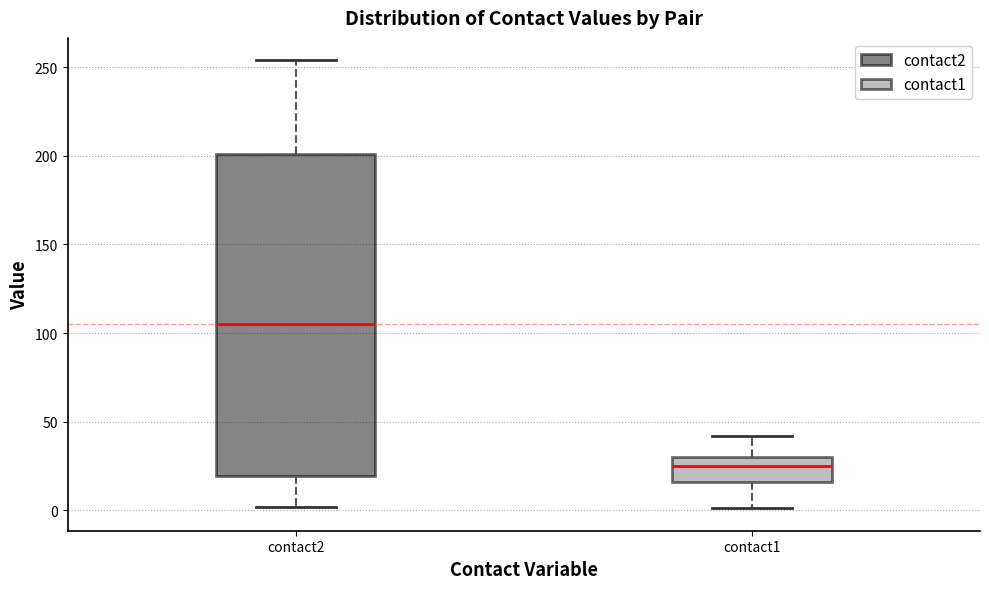

Which box has the highest median line?

contact2